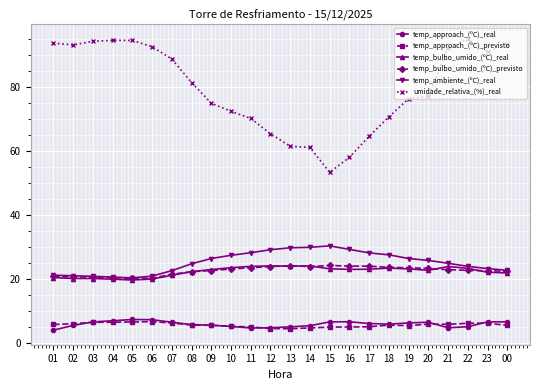

At 17, list the series in order from smallest to largest.

temp_approach_(ºC)_previsto, temp_approach_(ºC)_real, temp_bulbo_umido_(ºC)_real, temp_bulbo_umido_(ºC)_previsto, temp_ambiente_(ºC)_real, umidade_relativa_(%)_real